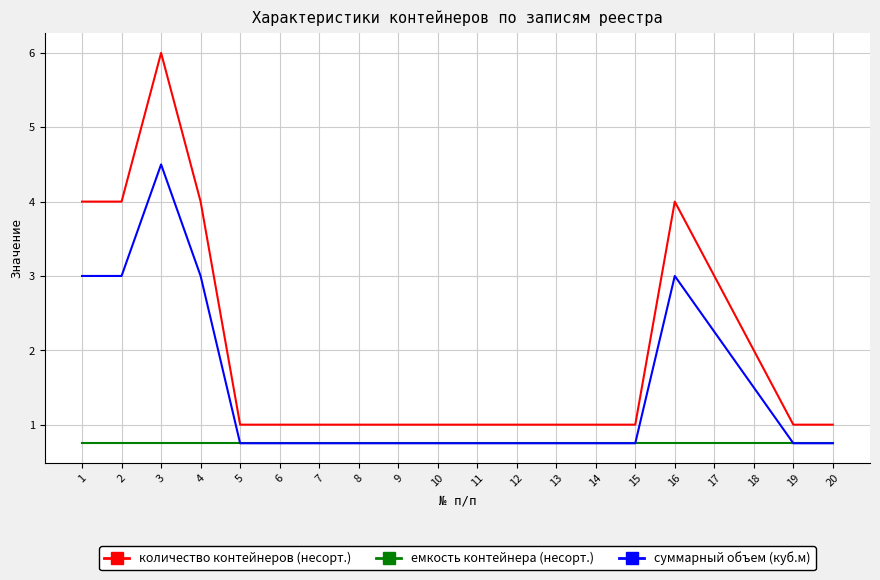

How many lines are shown in the chart?

3